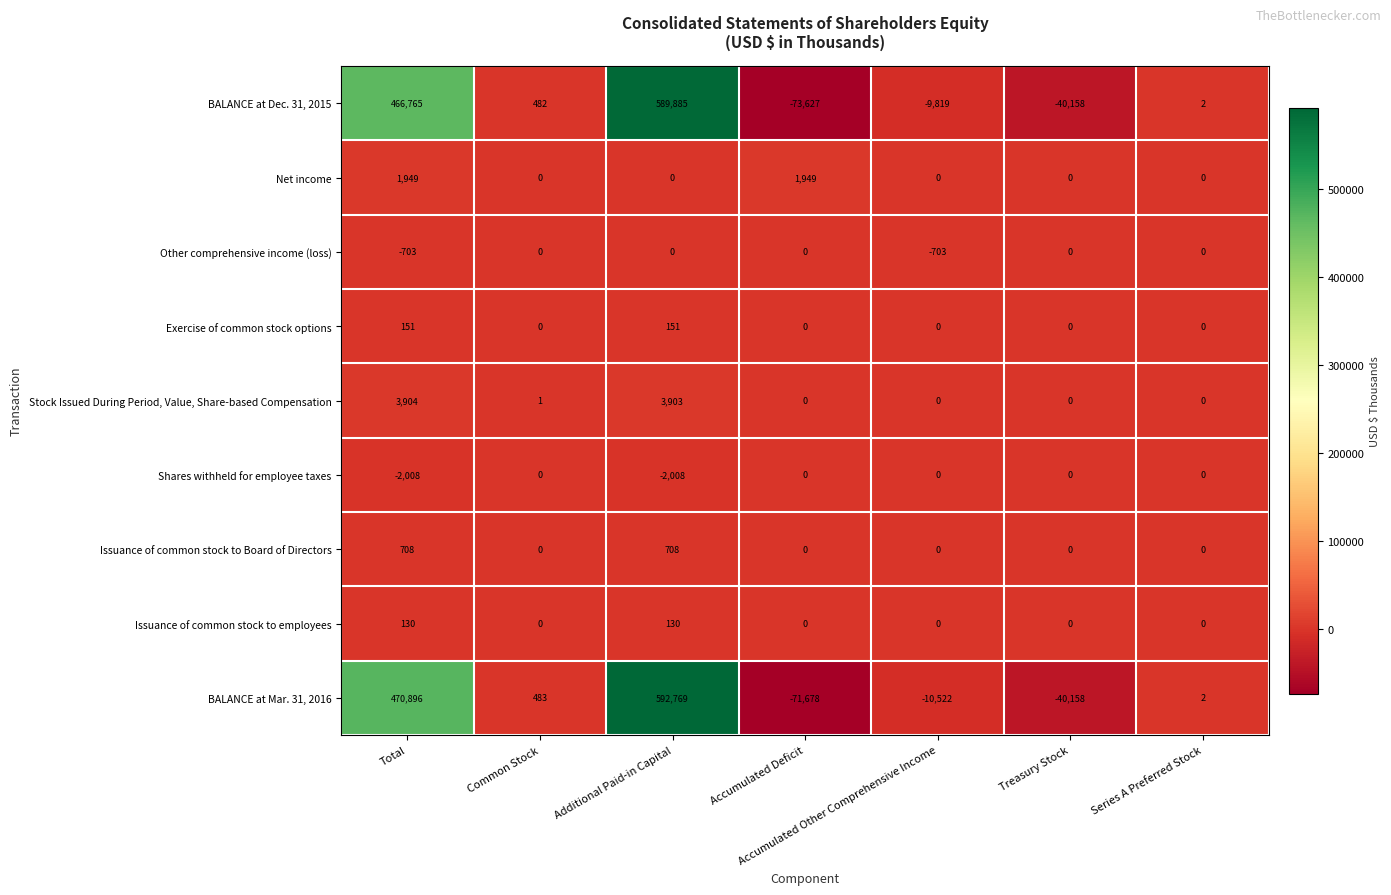

Is the value of Exercise of common stock options at Additional Paid-in Capital greater than the value of Stock Issued During Period, Value, Share-based Compensation at Accumulated Deficit?

Yes